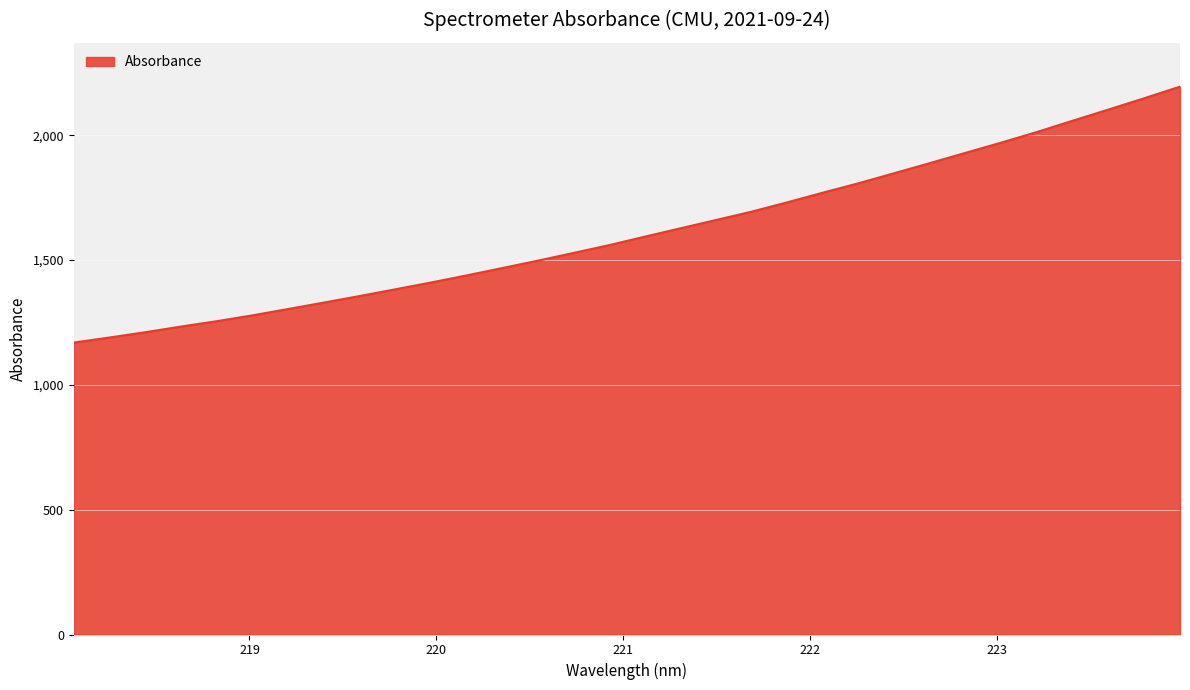

What is the minimum value shown in the chart?

1169.3